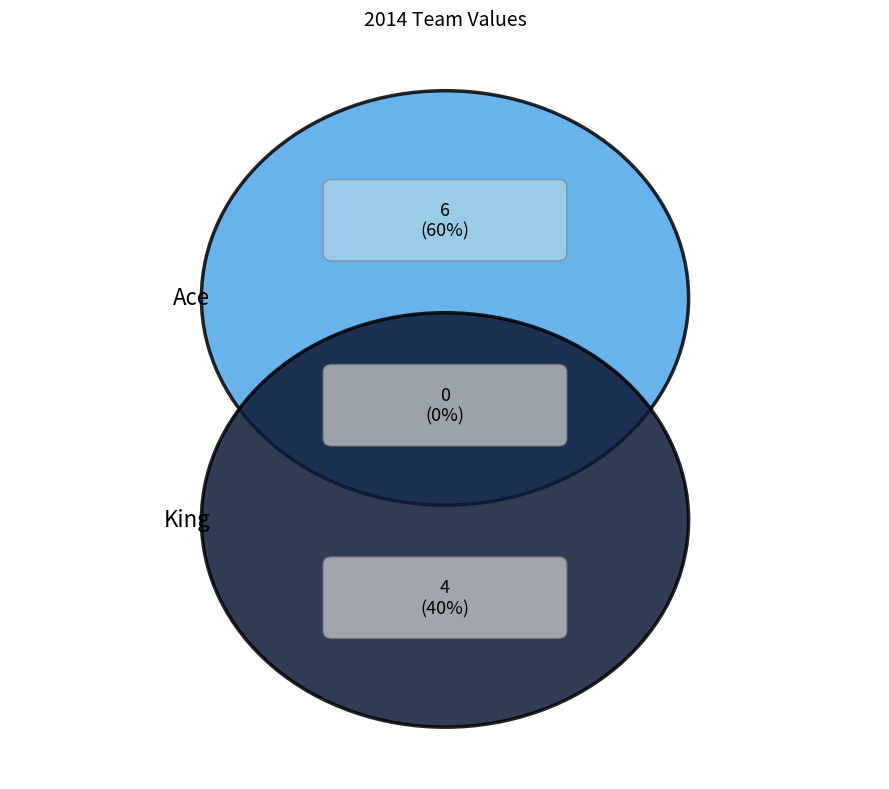

What percentage is the Ace slice, to the nearest percent?

60%